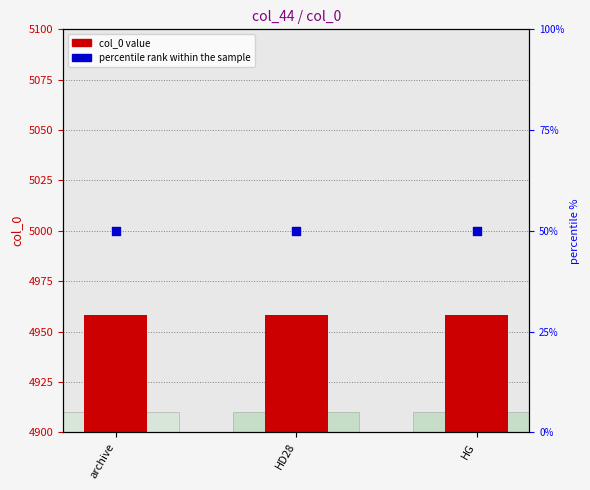

Which series reaches the maximum Y coordinate?

col_0